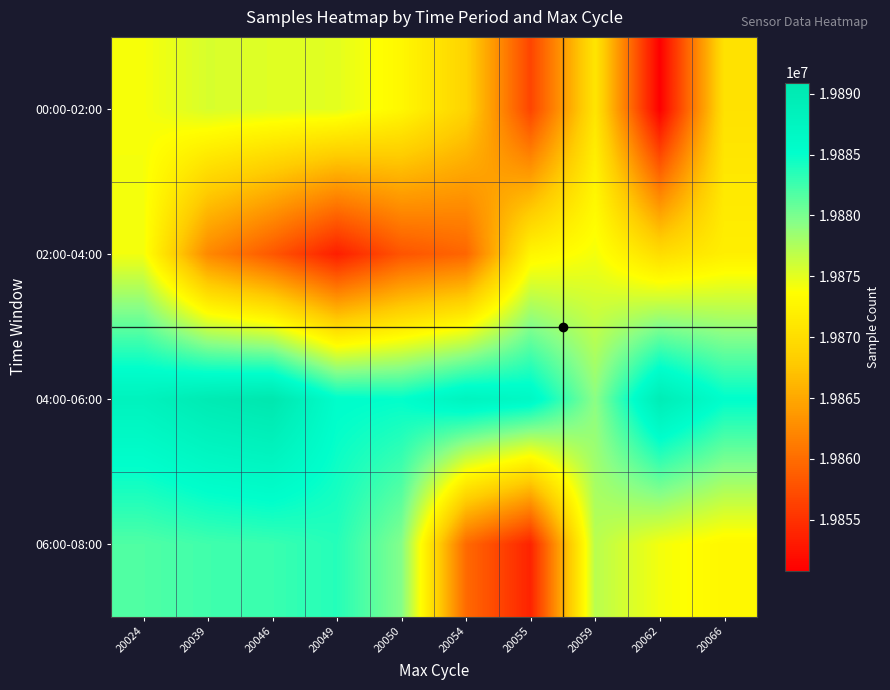

Rank the series at 20055 from lowest to highest value.

06:00-08:00, 00:00-02:00, 02:00-04:00, 04:00-06:00